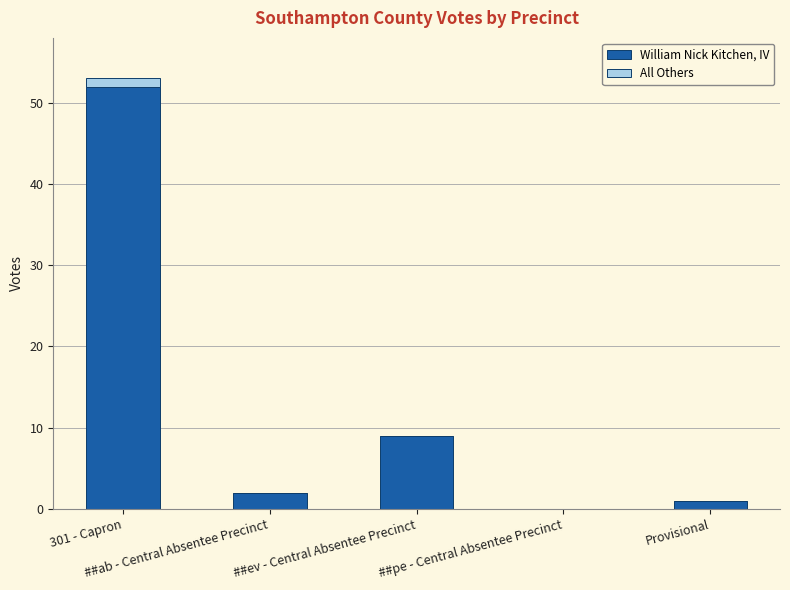

The value of William Nick Kitchen, IV at 301 - Capron is 22. True or false?

False